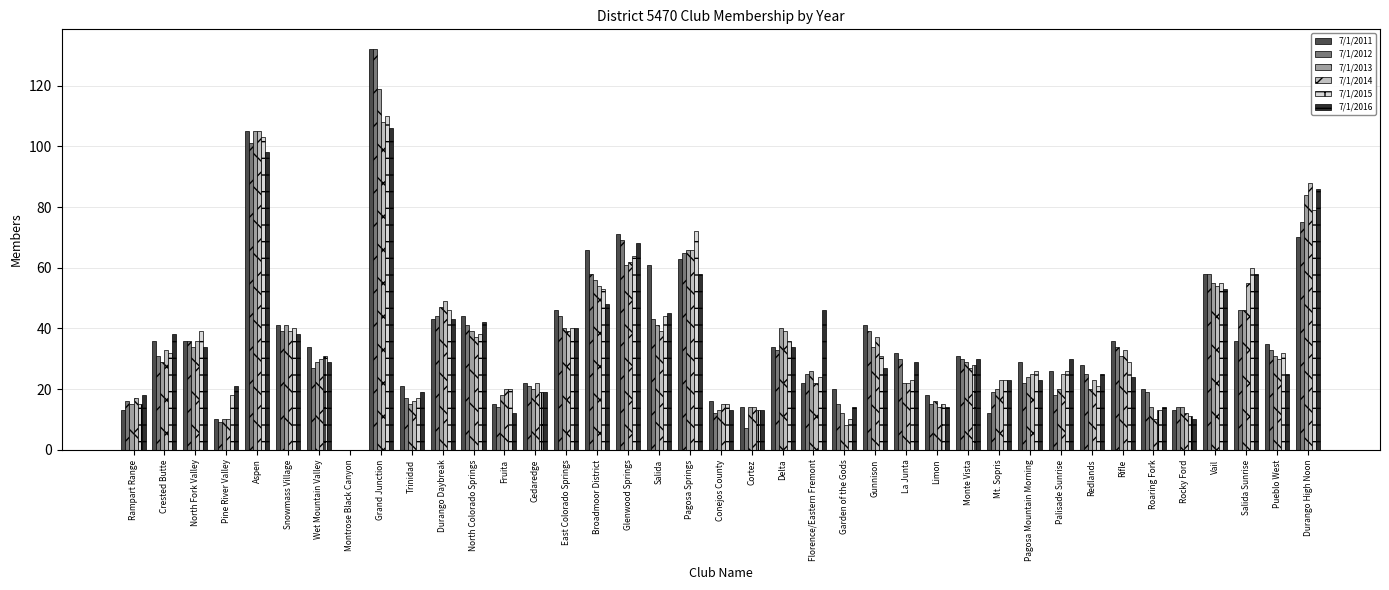

Are the bars grouped side by side (vs. stacked)?

Yes